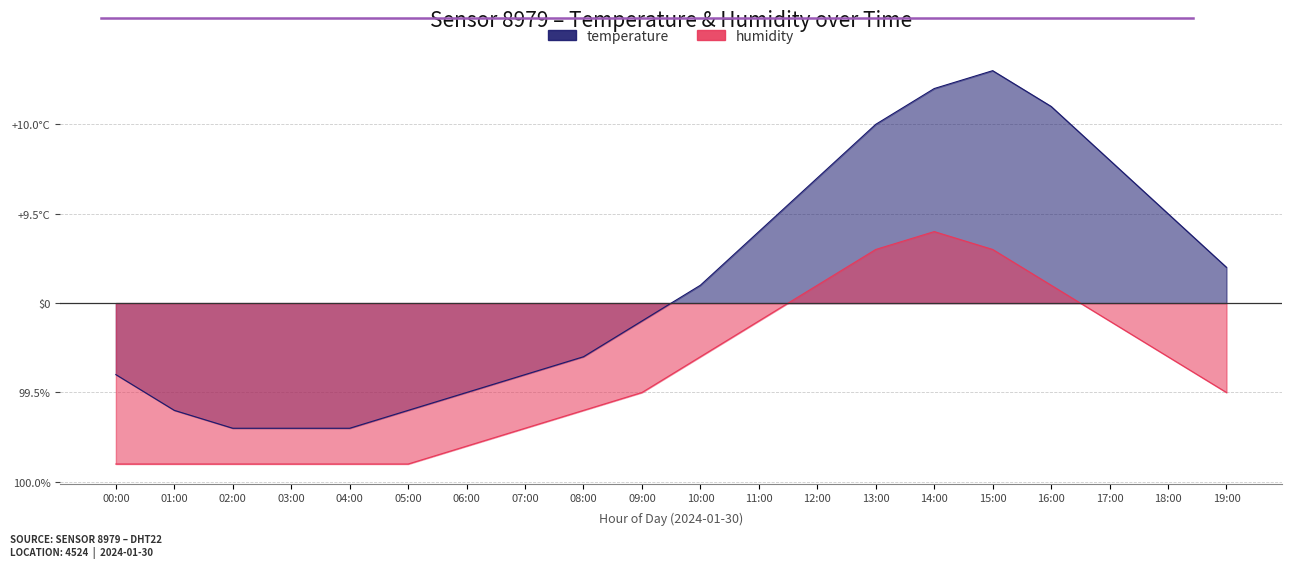

What position from the right is 07:00?

13